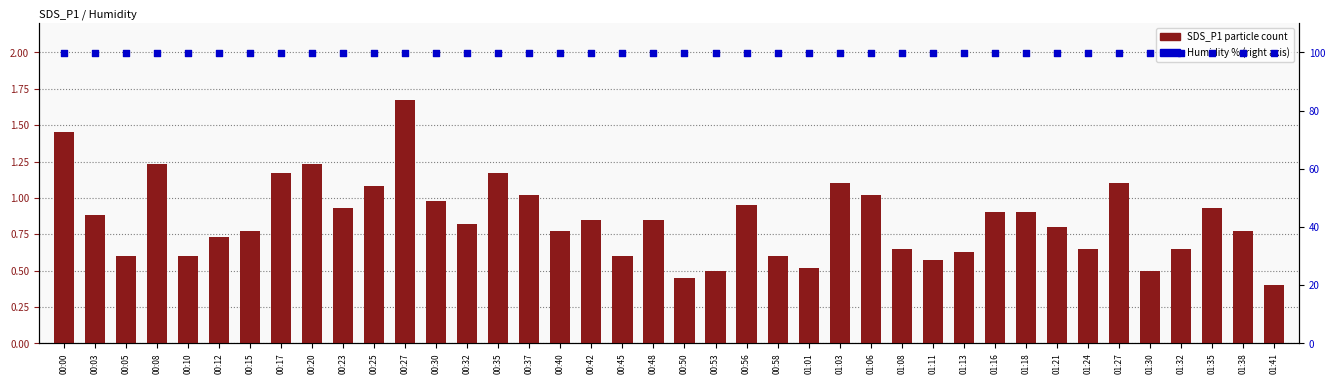

What is the total value across all series at 00:30?

100.9